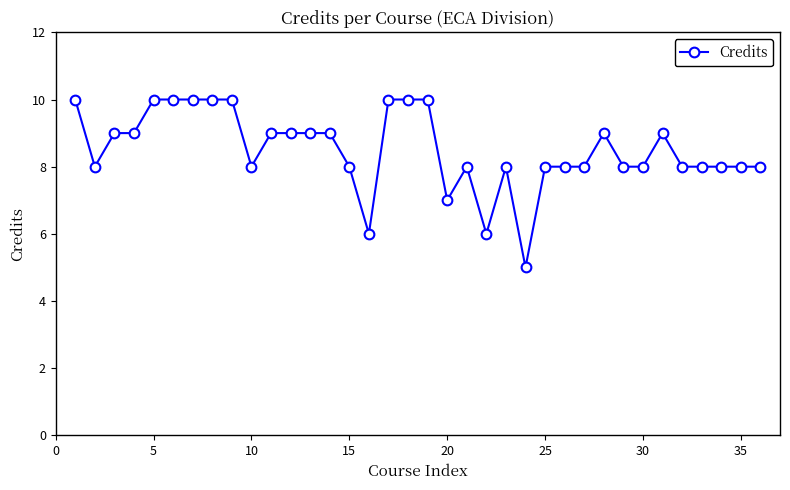

What is the difference between the maximum and minimum values?

5